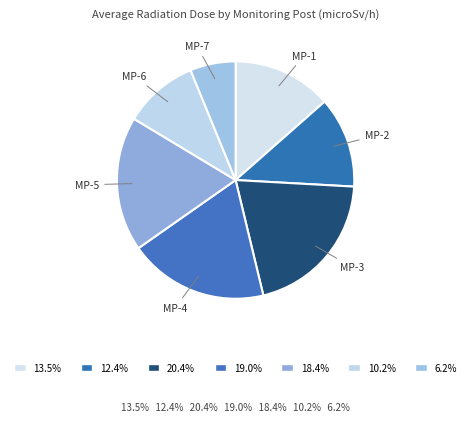

Rank the categories by value from highest to lowest.

MP-3, MP-4, MP-5, MP-1, MP-2, MP-6, MP-7